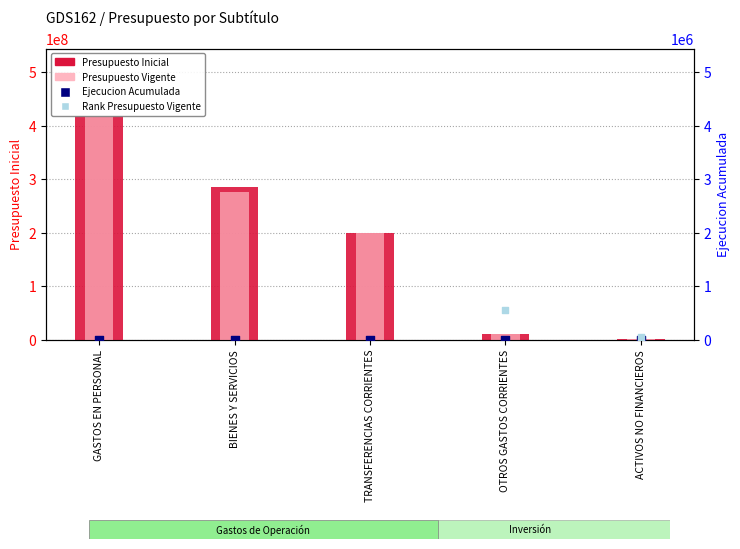

Which series reaches the maximum Y coordinate?

Presupuesto Inicial